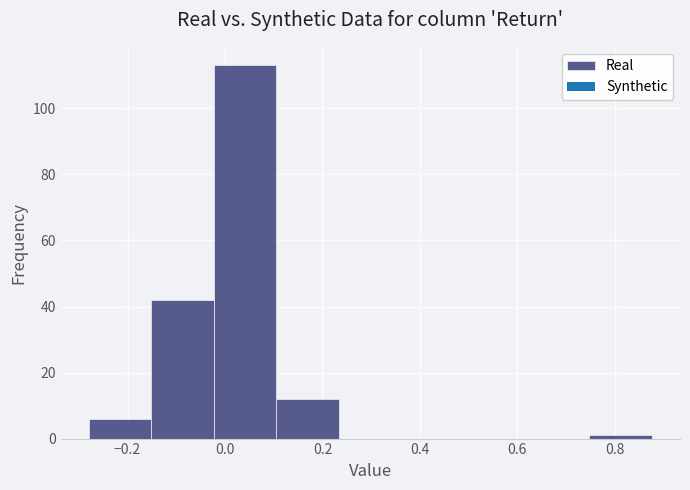

Reading left to right, list every bar in this chart as the range it spans on the x-axis followed by its height. Neither the bar edges nor the heights are printed on the chart, so give them approximately, as read against the axes.

-0.28 to -0.16: 6
-0.16 to -0.02: 42
-0.02 to 0.10: 114
0.10 to 0.24: 12
0.24 to 0.36: 0
0.36 to 0.50: 0
0.50 to 0.62: 0
0.62 to 0.74: 0
0.74 to 0.88: under 2